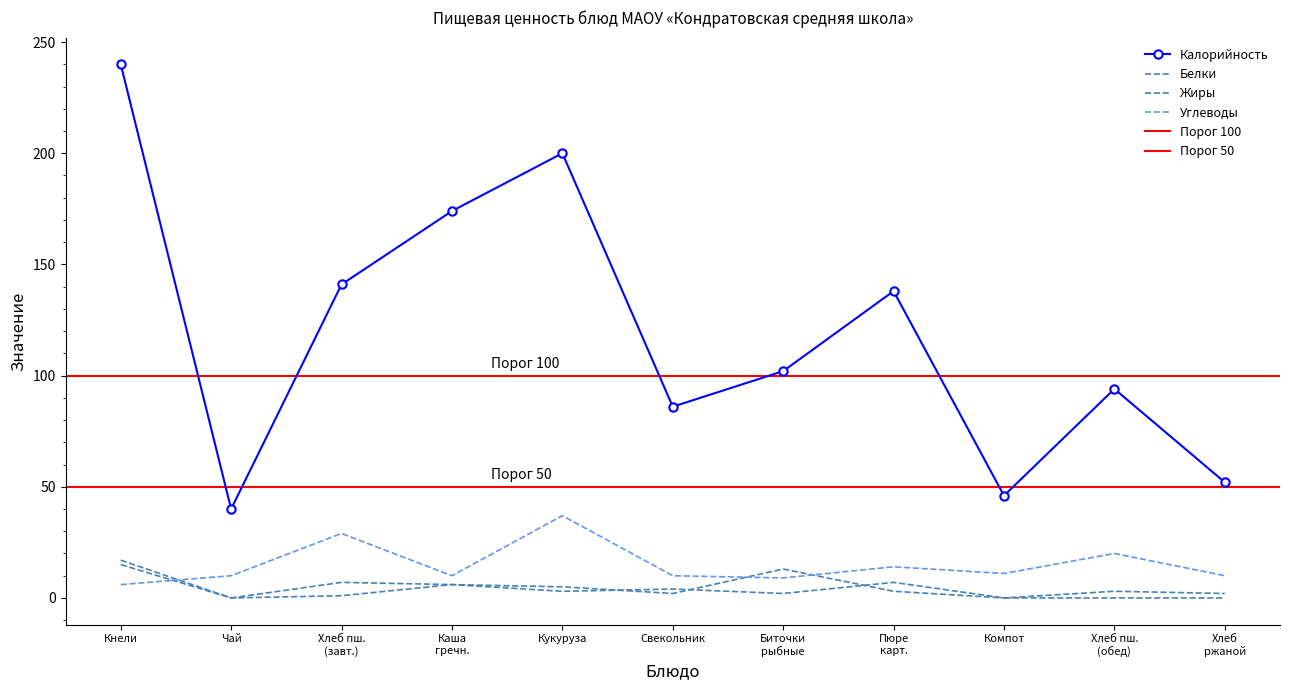

Which series changed the most between Хлеб пш. (завт.) and Биточки рыбные?

Калорийность